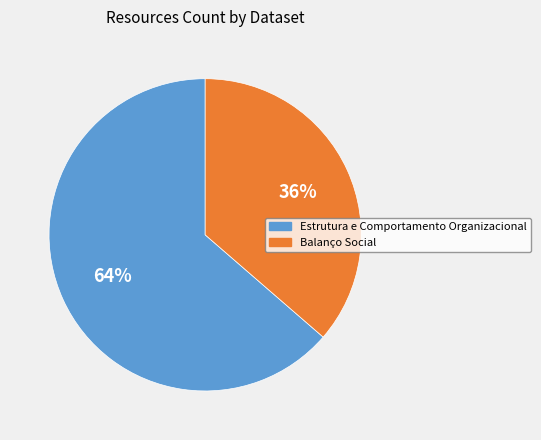

Do Estrutura e Comportamento Organizacional and Balanço Social together represent more than half of the pie?

Yes